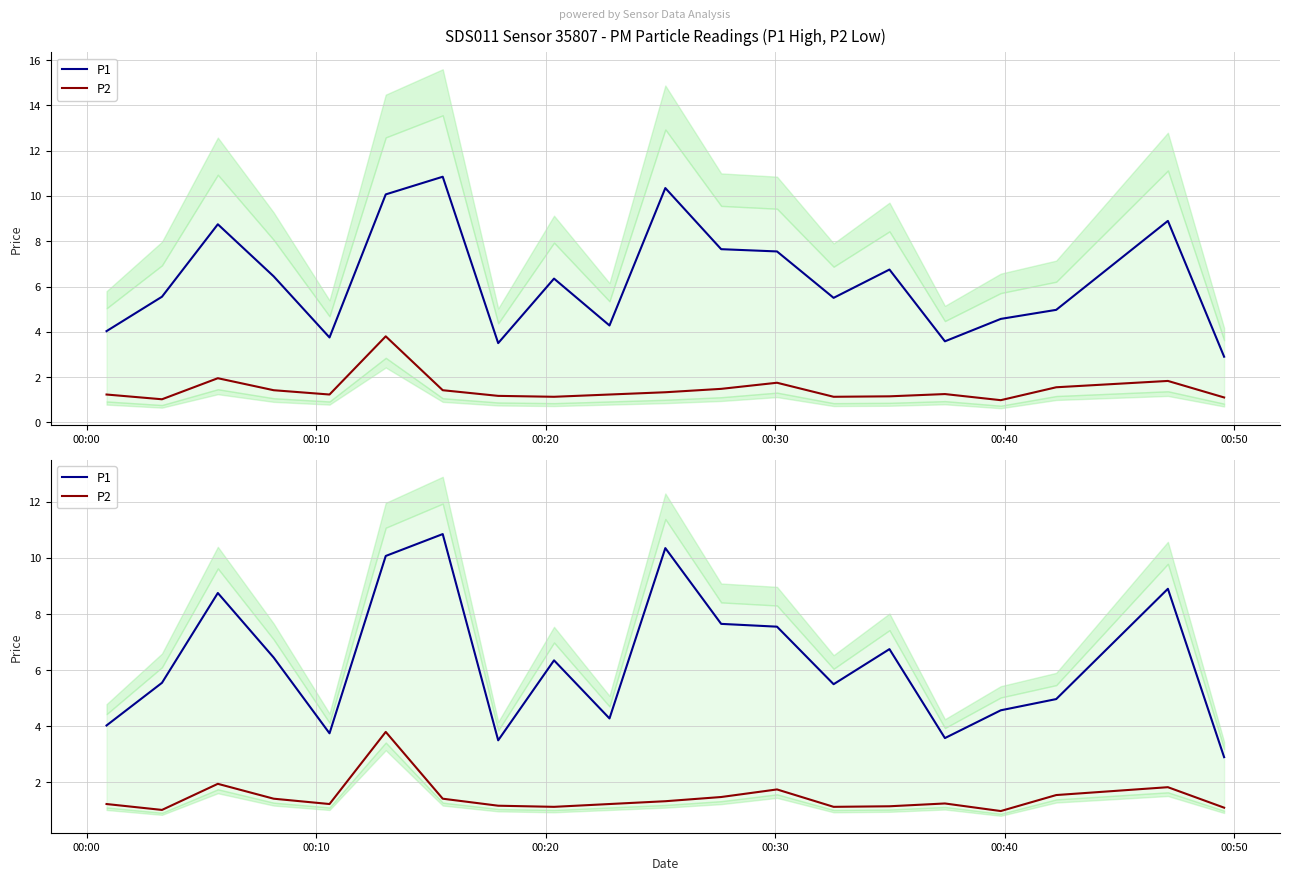

What are all the series names shown in the legend?

P1, P2